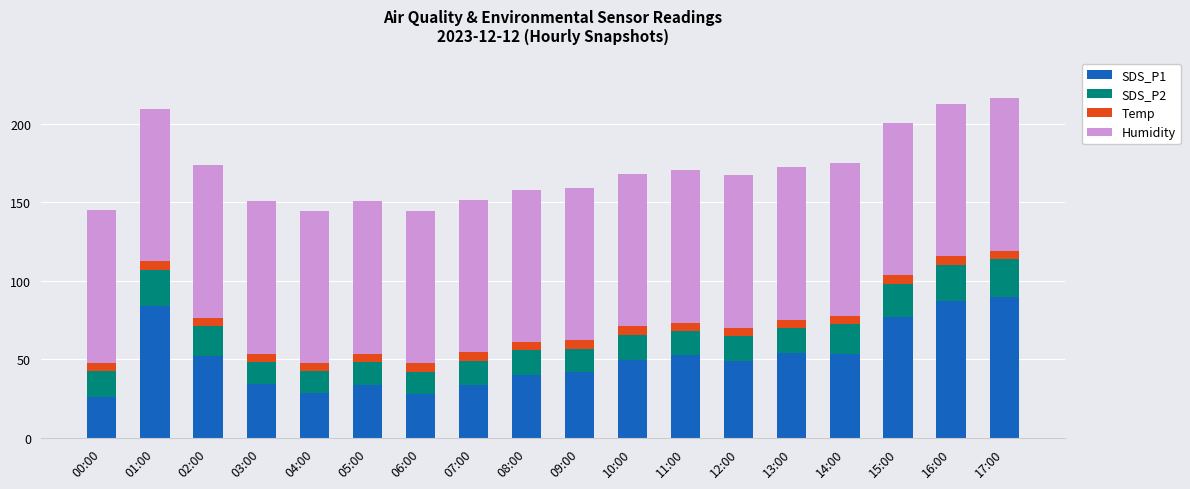

The value of SDS_P1 at 00:00 is 37.3. True or false?

False